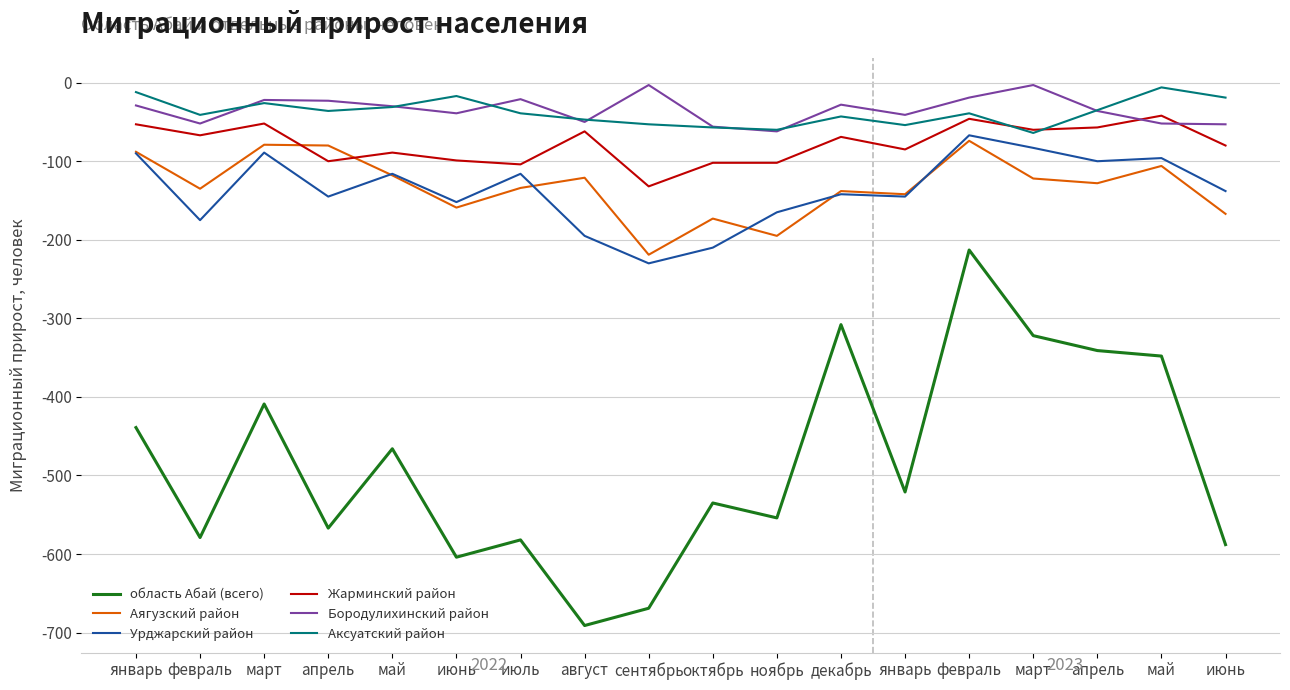

How many lines are shown in the chart?

6